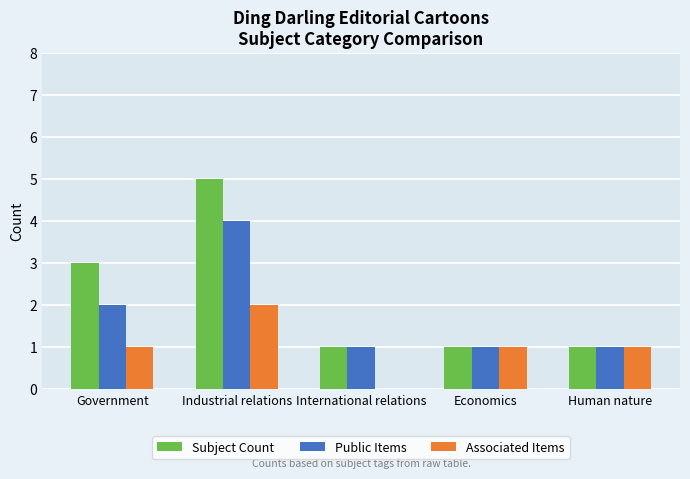

What is the total value across all series at Human nature?

3